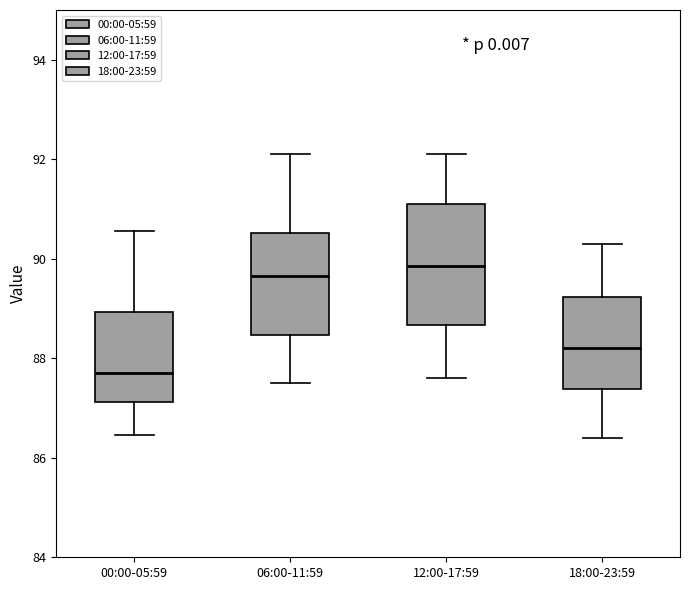

Reading left to right, transcribe this box plot: for each box, give where its median line is, the range the box spans, and where its two whiskers end, as read against the y-axis. The values are not printed on the chart, so give them approximately, as read against the axis.

00:00-05:59: median 87.8, box 87.2 to 89.0, whiskers 86.4 to 90.6
06:00-11:59: median 89.6, box 88.4 to 90.6, whiskers 87.6 to 92.2
12:00-17:59: median 89.8, box 88.6 to 91.2, whiskers 87.6 to 92.2
18:00-23:59: median 88.2, box 87.4 to 89.2, whiskers 86.4 to 90.4